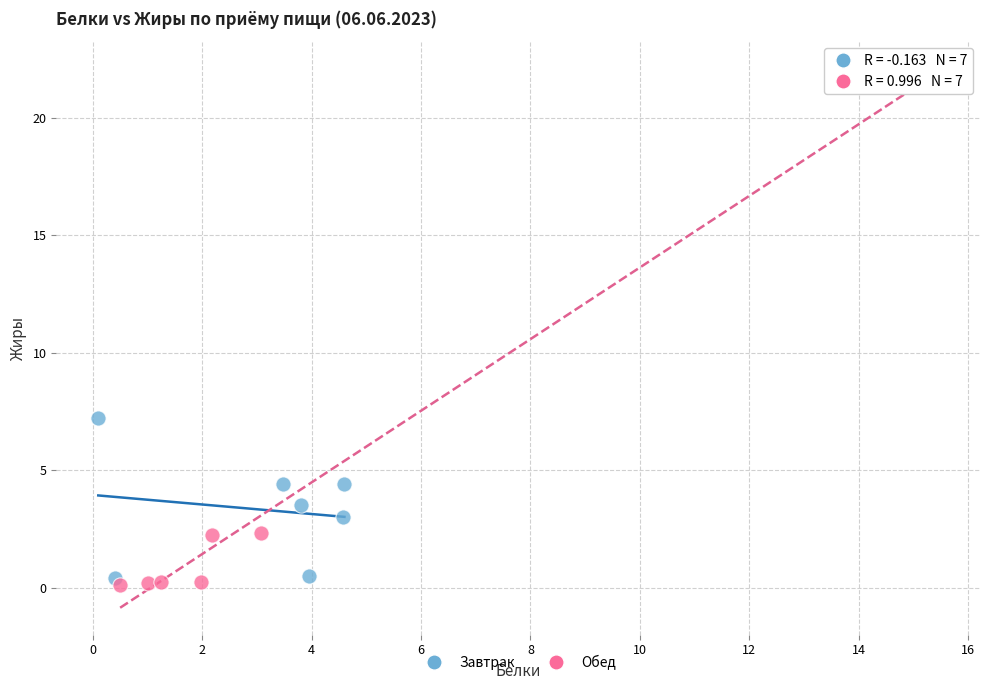

Which series has the largest Y range (max minus min)?

Обед